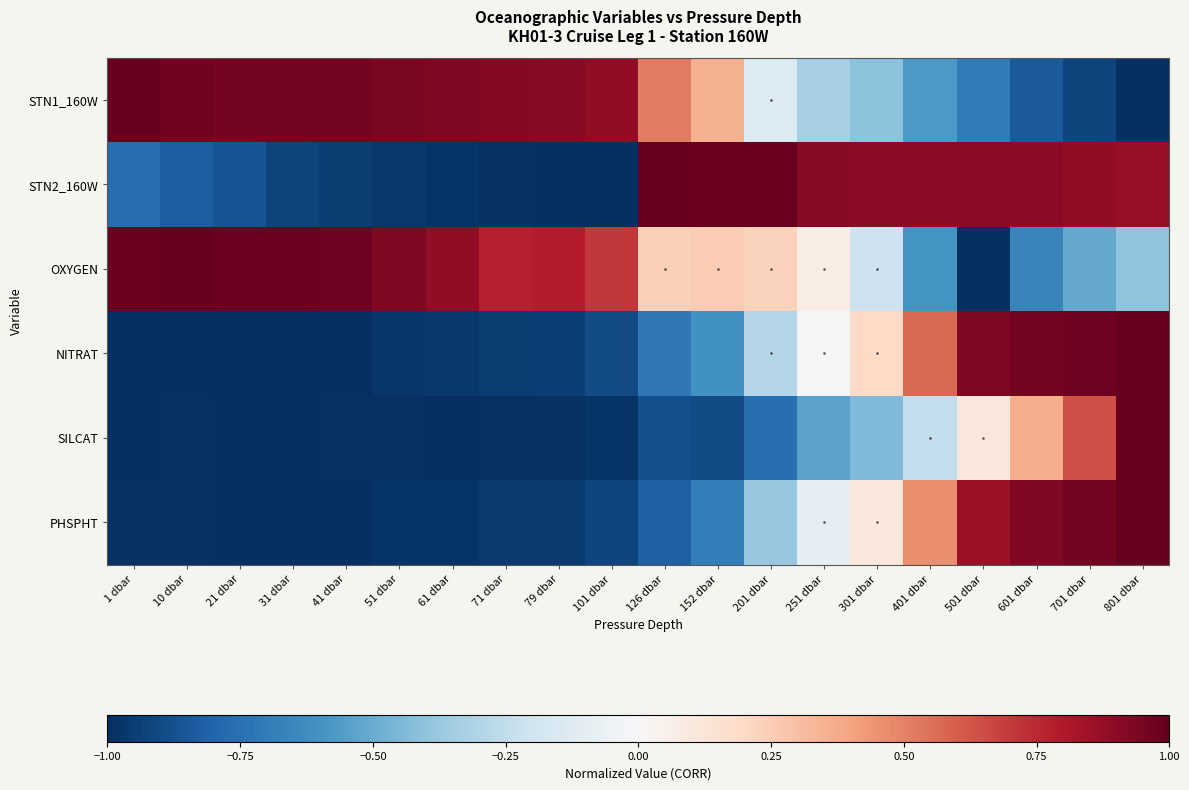

Reading left to right, what are all the values shown in this chart?

STN1_160W: 1 dbar=1.0	10 dbar=1.0	21 dbar=1.0	31 dbar=1.0	41 dbar=1.0	51 dbar=0.9	61 dbar=0.9	71 dbar=0.9	79 dbar=0.9	101 dbar=0.9	126 dbar=0.5	152 dbar=0.4	201 dbar=-0.1	251 dbar=-0.3	301 dbar=-0.4	401 dbar=-0.6	501 dbar=-0.7	601 dbar=-0.8	701 dbar=-0.9	801 dbar=-1.0
STN2_160W: 1 dbar=-0.8	10 dbar=-0.8	21 dbar=-0.9	31 dbar=-0.9	41 dbar=-1.0	51 dbar=-1.0	61 dbar=-1.0	71 dbar=-1.0	79 dbar=-1.0	101 dbar=-1.0	126 dbar=1.0	152 dbar=1.0	201 dbar=1.0	251 dbar=0.9	301 dbar=0.9	401 dbar=0.9	501 dbar=0.9	601 dbar=0.9	701 dbar=0.9	801 dbar=0.9
OXYGEN: 1 dbar=1.0	10 dbar=1.0	21 dbar=1.0	31 dbar=1.0	41 dbar=1.0	51 dbar=0.9	61 dbar=0.9	71 dbar=0.8	79 dbar=0.8	101 dbar=0.7	126 dbar=0.2	152 dbar=0.3	201 dbar=0.2	251 dbar=0.1	301 dbar=-0.2	401 dbar=-0.6	501 dbar=-1.0	601 dbar=-0.7	701 dbar=-0.5	801 dbar=-0.4
NITRAT: 1 dbar=-1.0	10 dbar=-1.0	21 dbar=-1.0	31 dbar=-1.0	41 dbar=-1.0	51 dbar=-1.0	61 dbar=-1.0	71 dbar=-0.9	79 dbar=-0.9	101 dbar=-0.9	126 dbar=-0.7	152 dbar=-0.6	201 dbar=-0.3	251 dbar=-0.0	301 dbar=0.2	401 dbar=0.6	501 dbar=0.9	601 dbar=1.0	701 dbar=1.0	801 dbar=1.0
SILCAT: 1 dbar=-1.0	10 dbar=-1.0	21 dbar=-1.0	31 dbar=-1.0	41 dbar=-1.0	51 dbar=-1.0	61 dbar=-1.0	71 dbar=-1.0	79 dbar=-1.0	101 dbar=-1.0	126 dbar=-0.9	152 dbar=-0.9	201 dbar=-0.8	251 dbar=-0.5	301 dbar=-0.4	401 dbar=-0.2	501 dbar=0.1	601 dbar=0.4	701 dbar=0.6	801 dbar=1.0
PHSPHT: 1 dbar=-1.0	10 dbar=-1.0	21 dbar=-1.0	31 dbar=-1.0	41 dbar=-1.0	51 dbar=-1.0	61 dbar=-1.0	71 dbar=-1.0	79 dbar=-1.0	101 dbar=-0.9	126 dbar=-0.8	152 dbar=-0.7	201 dbar=-0.4	251 dbar=-0.1	301 dbar=0.1	401 dbar=0.5	501 dbar=0.9	601 dbar=0.9	701 dbar=1.0	801 dbar=1.0